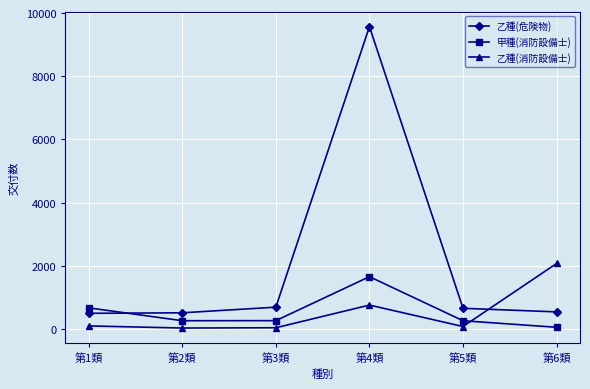

What is the label of the 2nd point from the left?

第2類